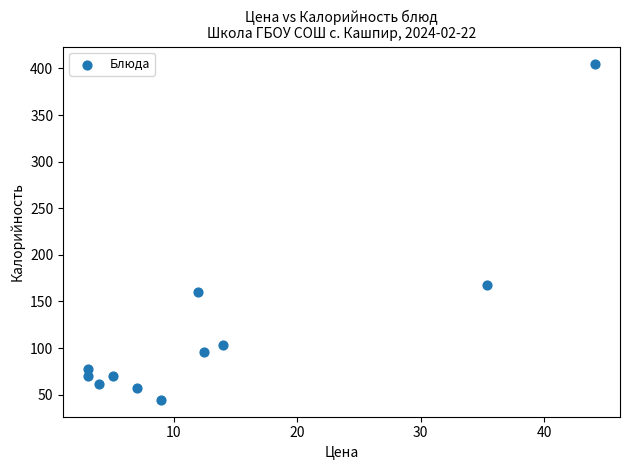

What Y value in the scatter plot is closest to 224?

167.7